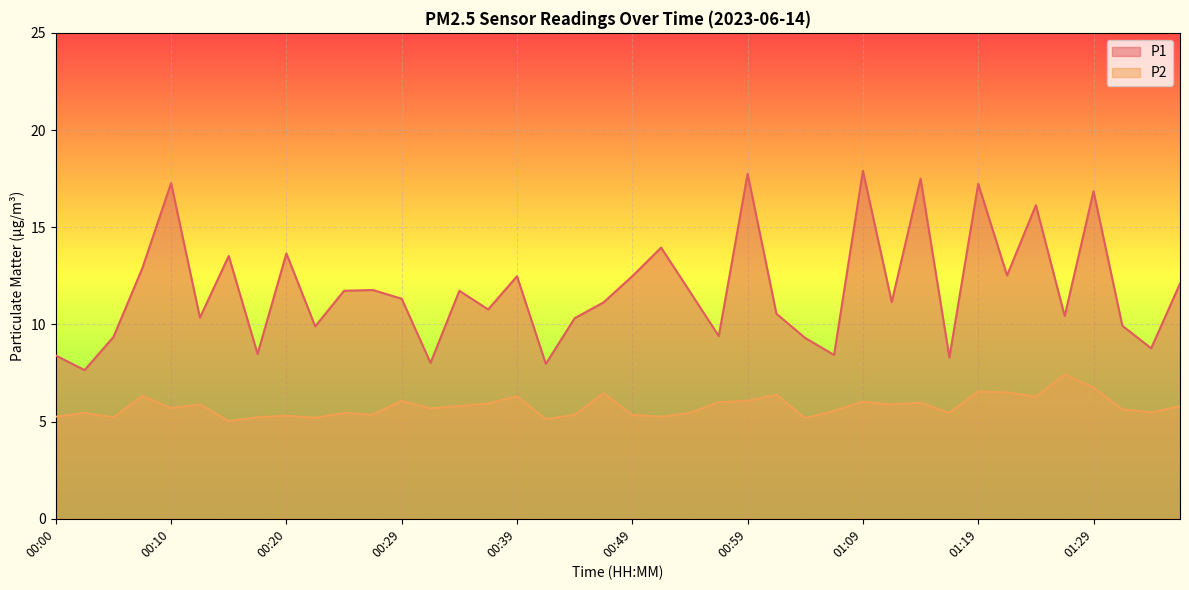

The P1 series shows 7.1 at 00:27. True or false?

False